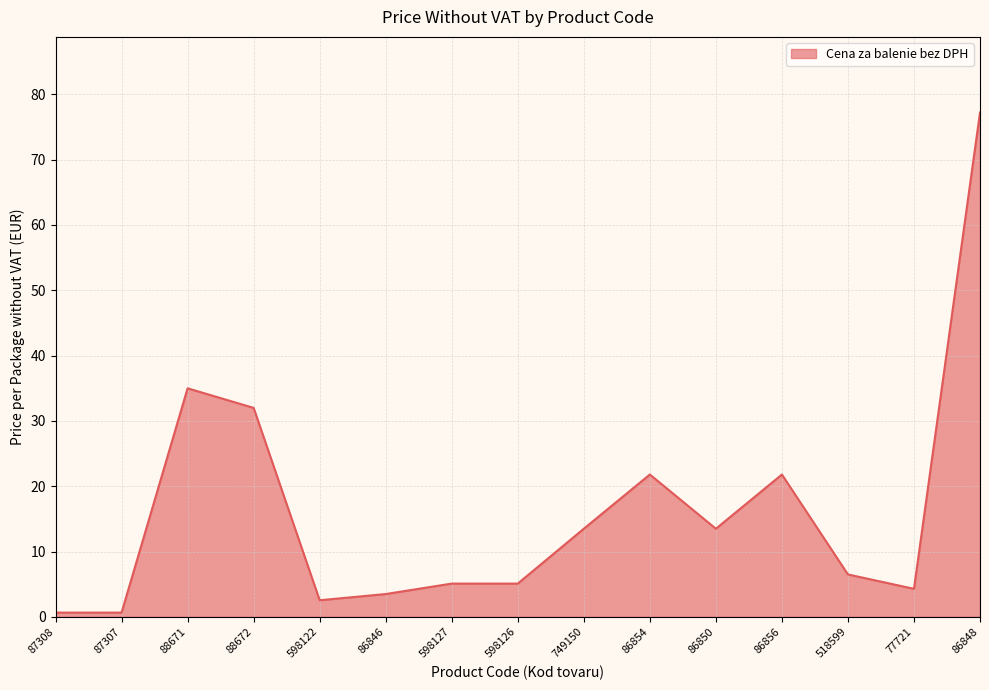

What is the difference between the maximum and minimum values?

76.6